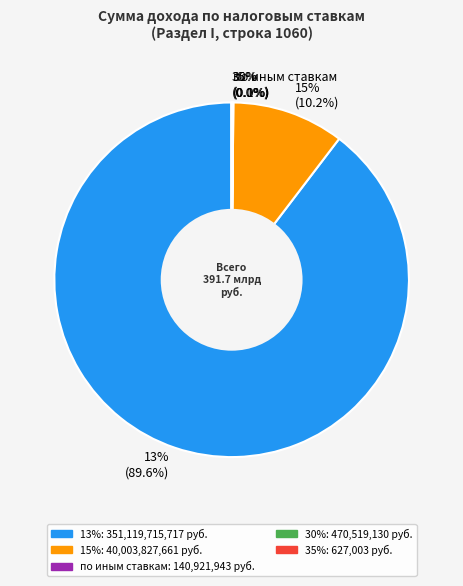

What percentage is NOT represented by 35%?

100.0%